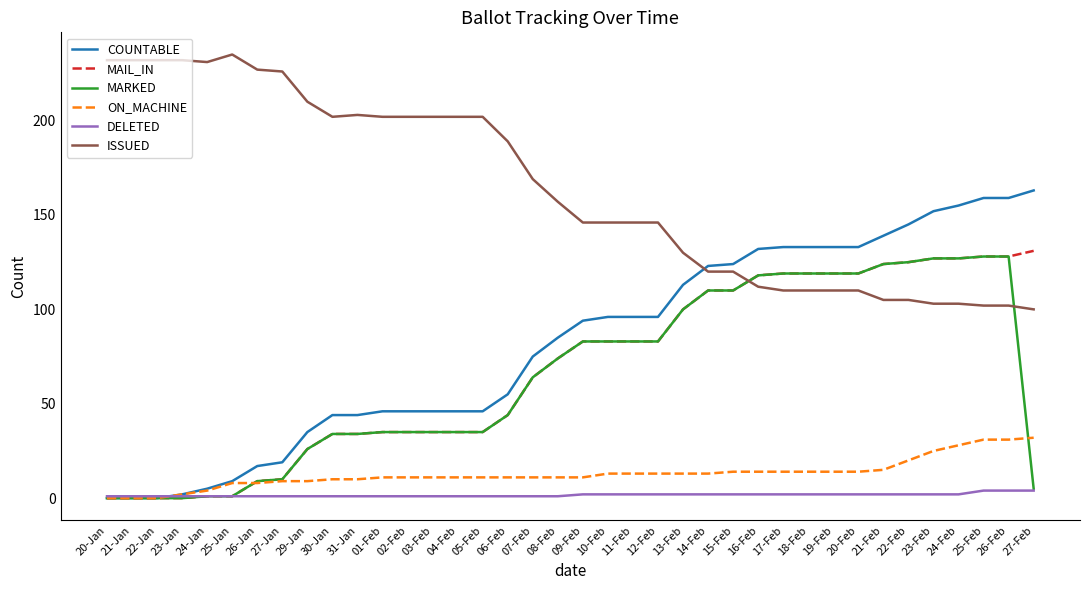

What is the highest value of the MAIL_IN series?

131